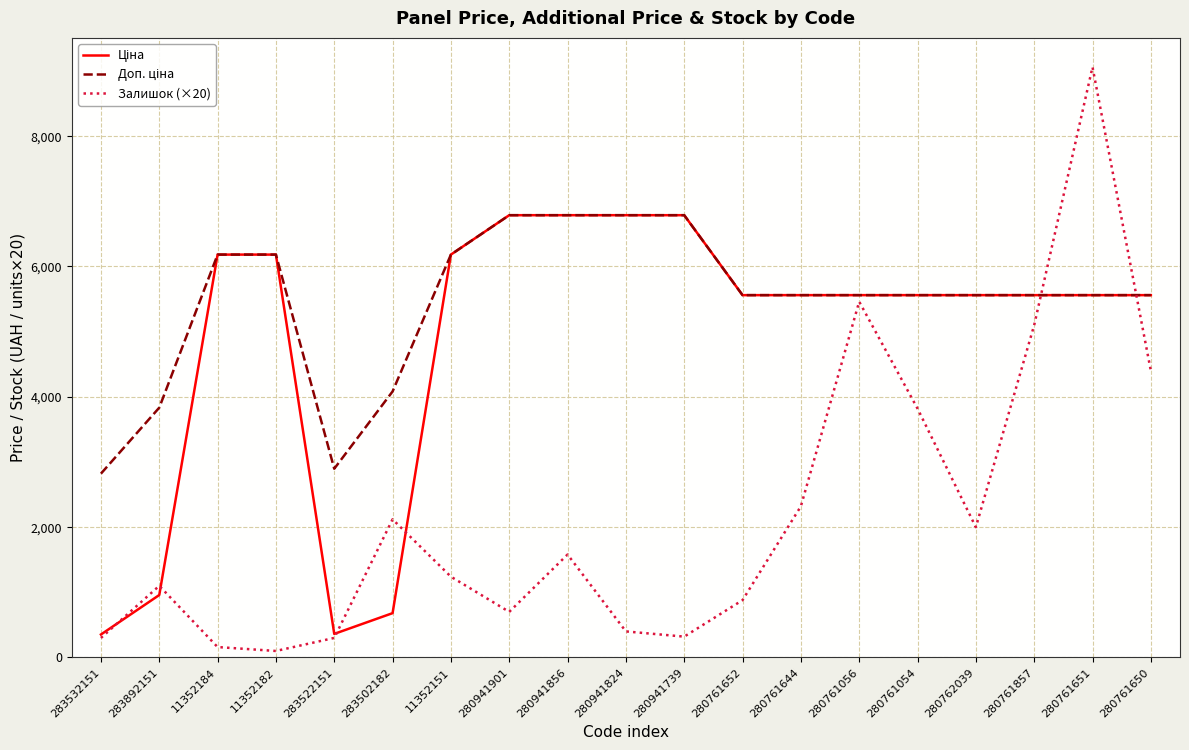

At which category is the sum across all series the highest?

280761651